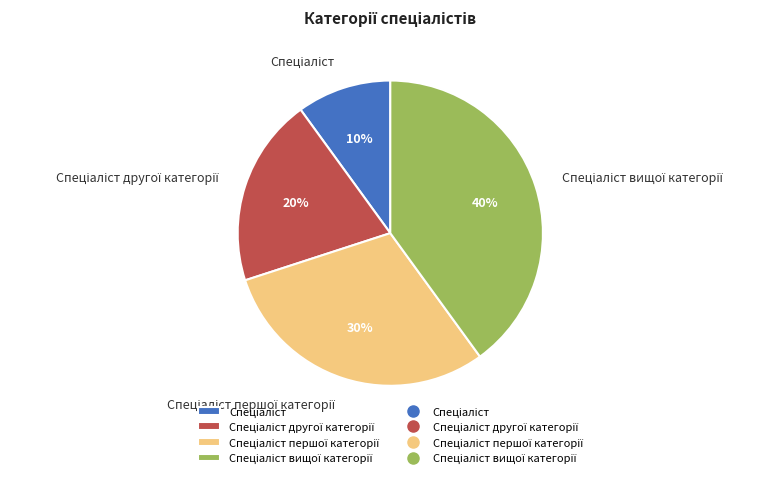

Does any single category account for the majority?

No